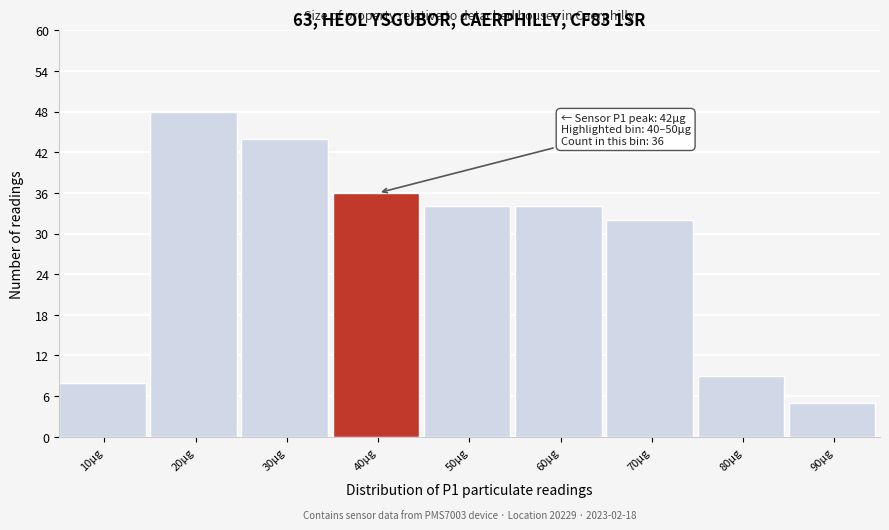

Reading right to left, what are all the values shown in this chart?

90μg=5	80μg=9	70μg=32	60μg=34	50μg=34	40μg=36	30μg=44	20μg=48	10μg=8